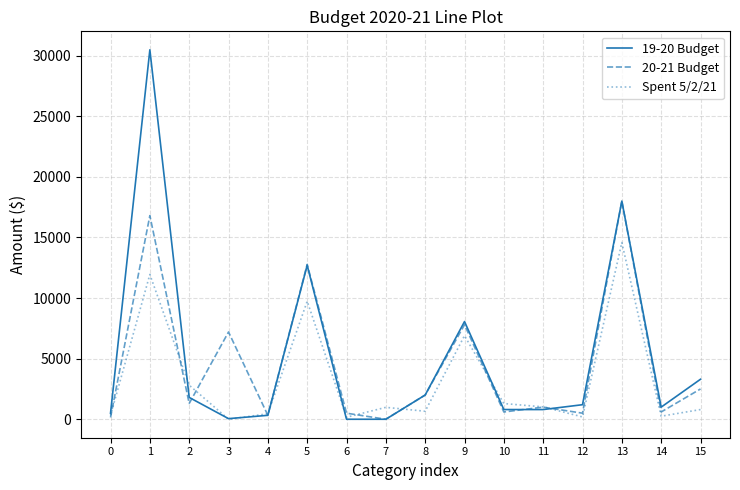

What is the sum of the 19-20 Budget values at 3 and 13?

18050.0